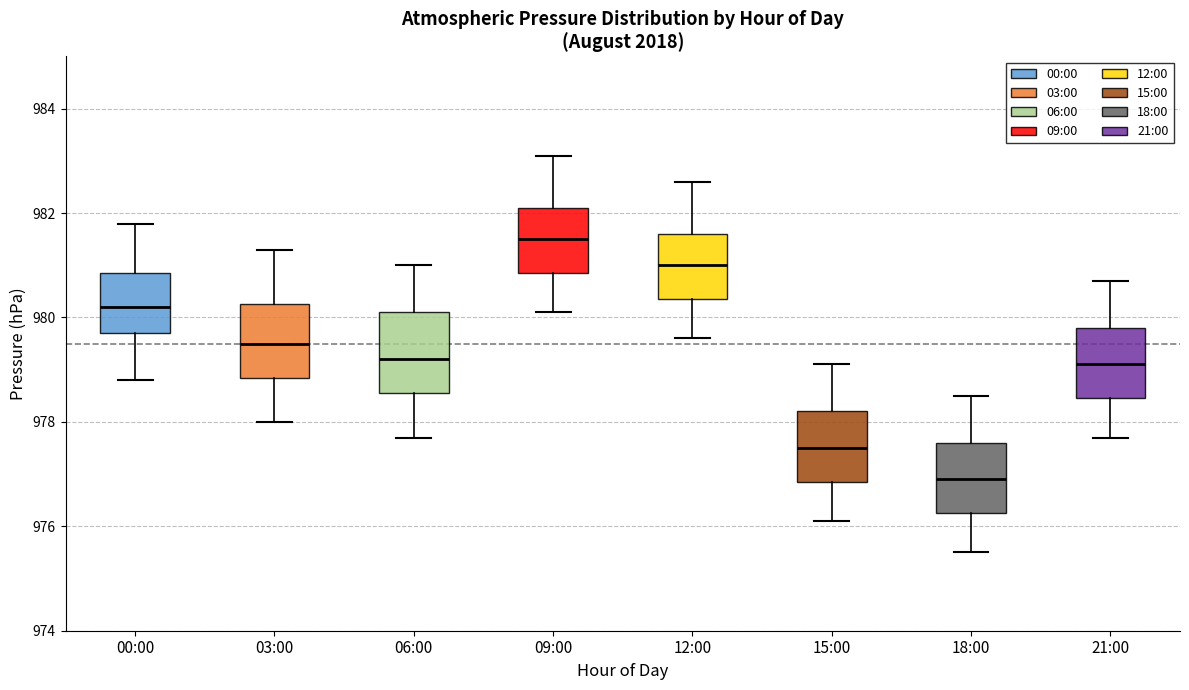

Where is the upper edge of the box for 03:00 on the y-axis? The values are not printed on the chart, so give them approximately, as read against the axis.

980.2